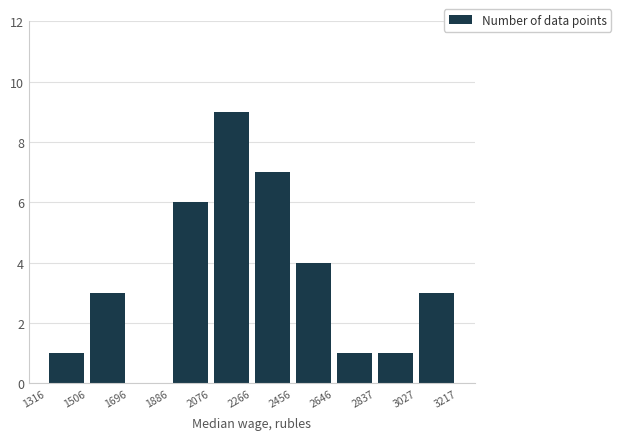

Reading left to right, transcribe this chart: for each bar, give the range it covers on the x-axis and its height. The values are not printed on the chart, so give them approximately, as read against the axis.

1316 to 1506: 1
1506 to 1696: 3
1696 to 1886: 0
1886 to 2076: 6
2076 to 2266: 9
2266 to 2456: 7
2456 to 2646: 4
2646 to 2837: 1
2837 to 3027: 1
3027 to 3217: 3